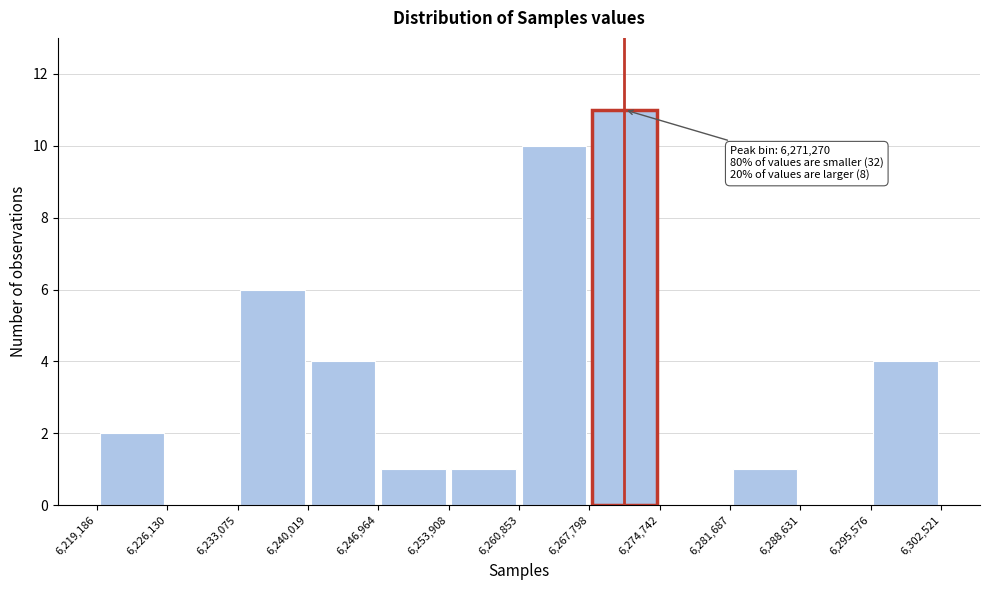

Which range on the x-axis has the tallest bar?

6,267,798 to 6,274,742